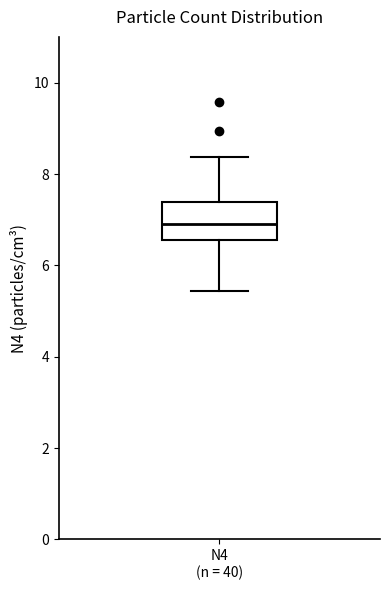

Where is the lower edge of the box for N4 (n = 40) on the y-axis? The values are not printed on the chart, so give them approximately, as read against the axis.

6.6